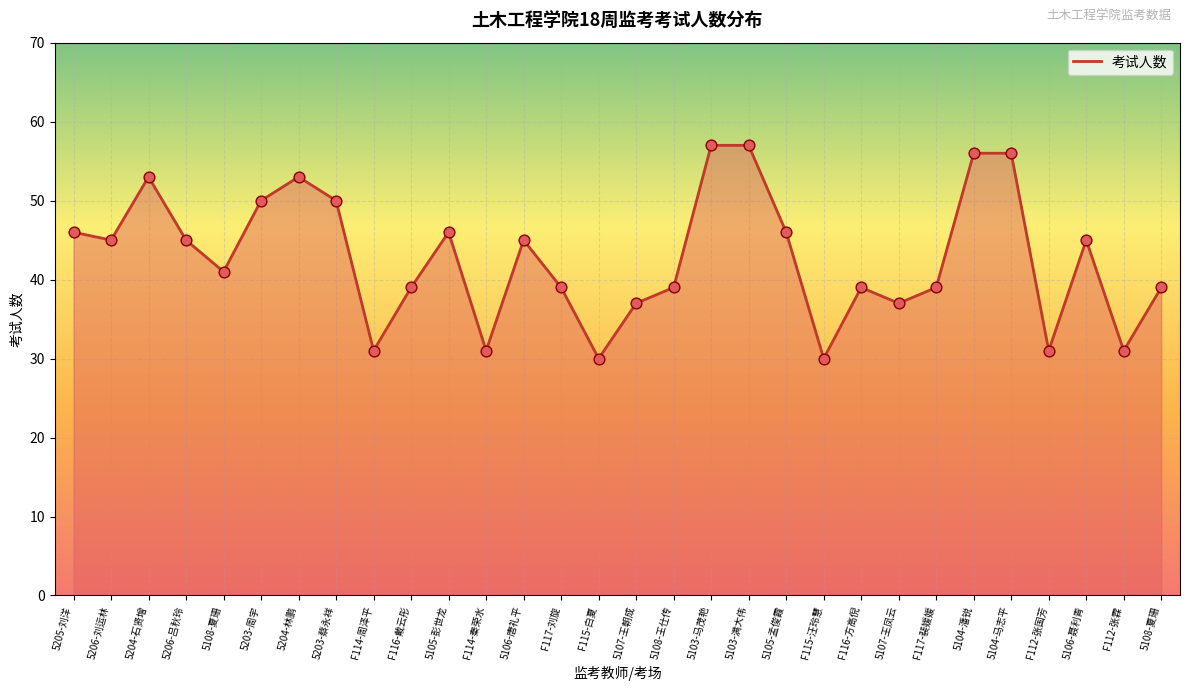

Does the chart have visible grid lines?

Yes